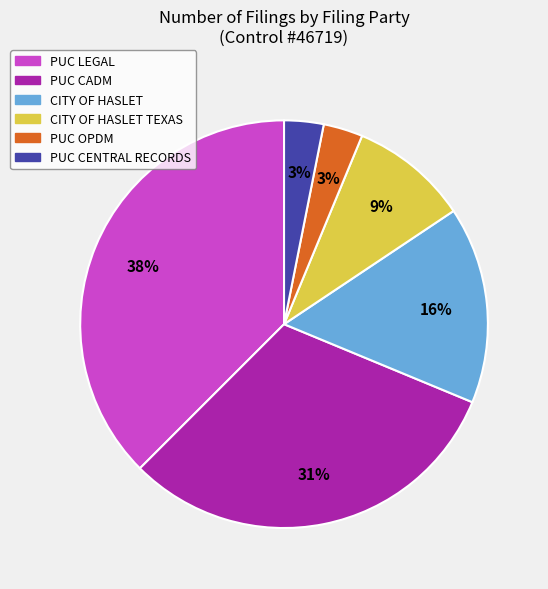

Does PUC OPDM represent more than half of the total?

No